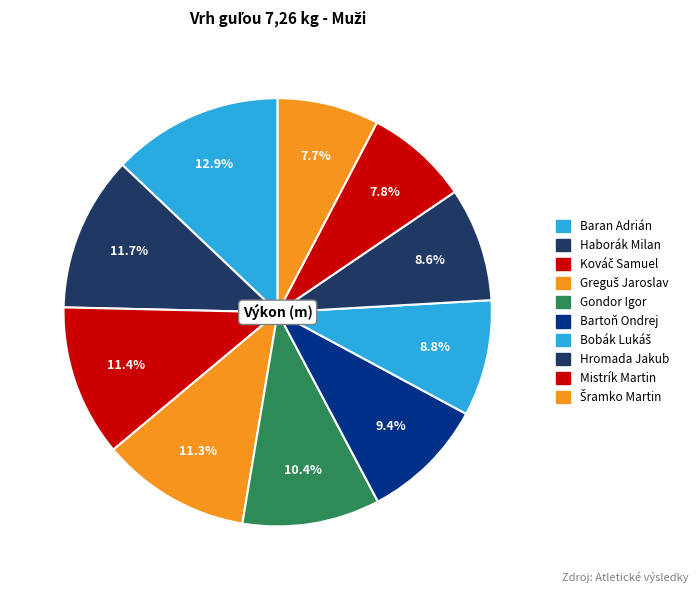

The Bobák Lukáš slice represents 23% of the pie. True or false?

False